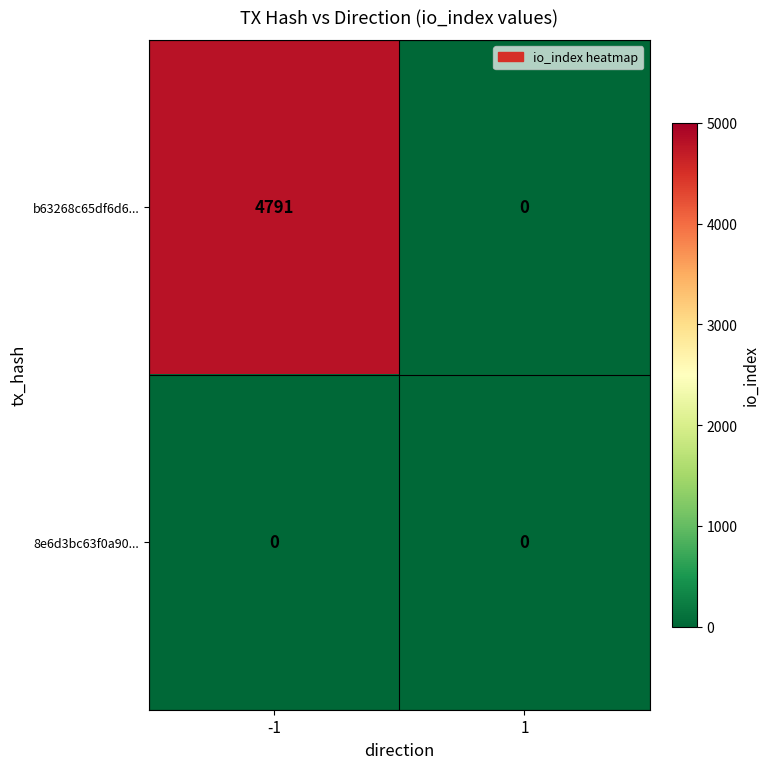

Reading left to right, transcribe all the data shown in this chart.

b63268c65df6d6...: 4791	0
8e6d3bc63f0a90...: 0	0